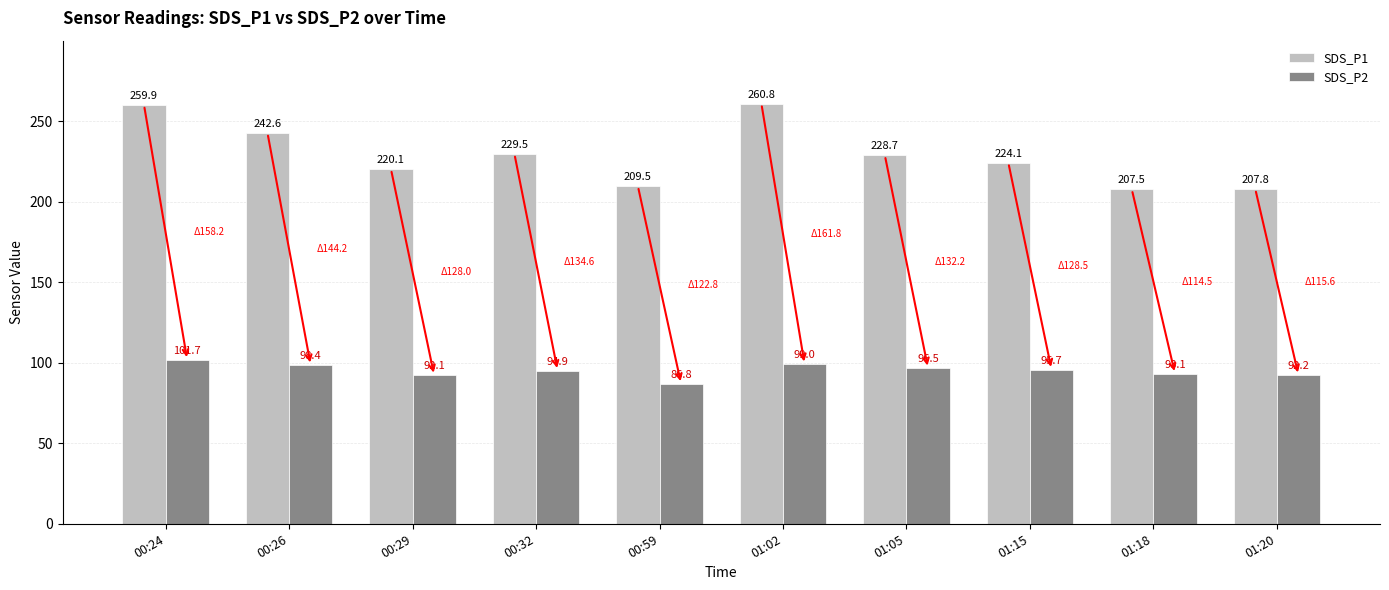

At 00:24, list the series in order from smallest to largest.

SDS_P2, SDS_P1